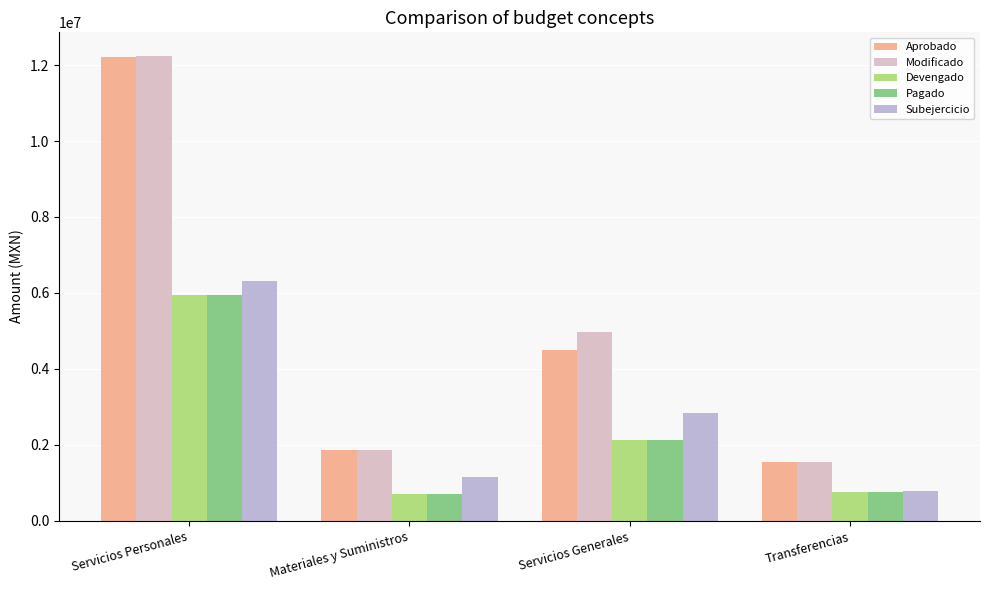

Rank the categories by Aprobado value from highest to lowest.

Servicios Personales, Servicios Generales, Materiales y Suministros, Transferencias